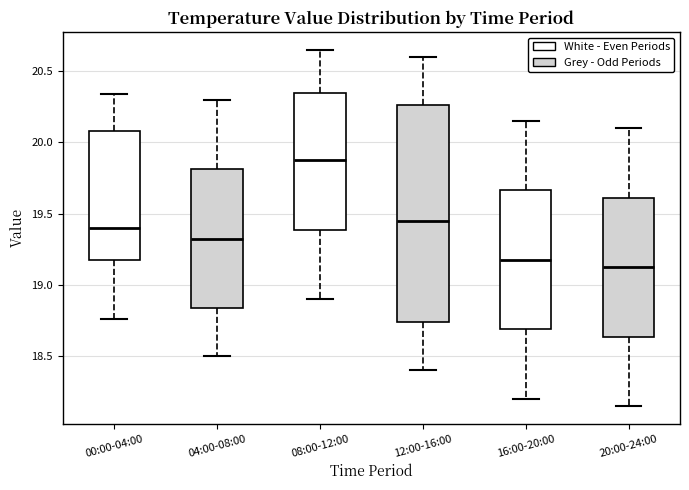

Where does the upper whisker of the box for 04:00-08:00 end on the y-axis? The values are not printed on the chart, so give them approximately, as read against the axis.

20.30